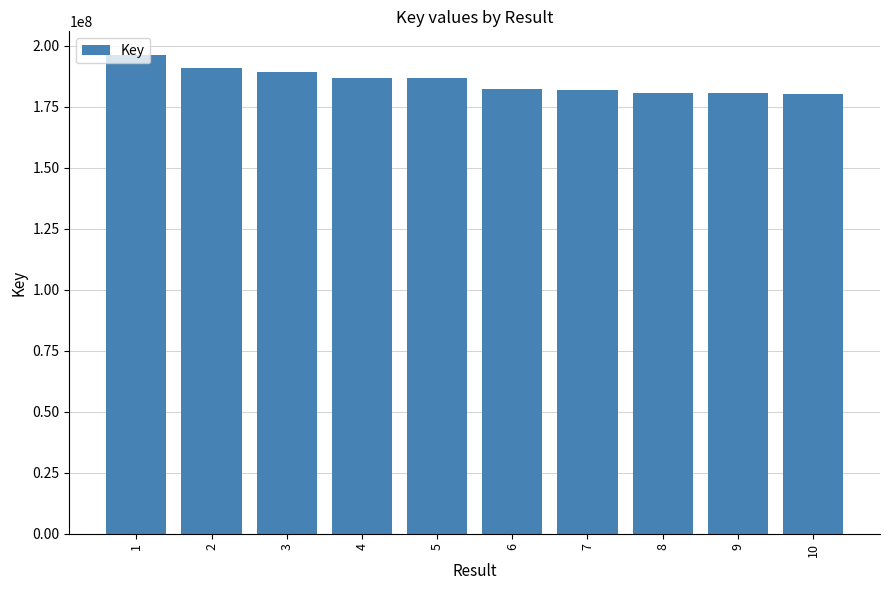

What is the change in value from 2 to 6?

-8852071